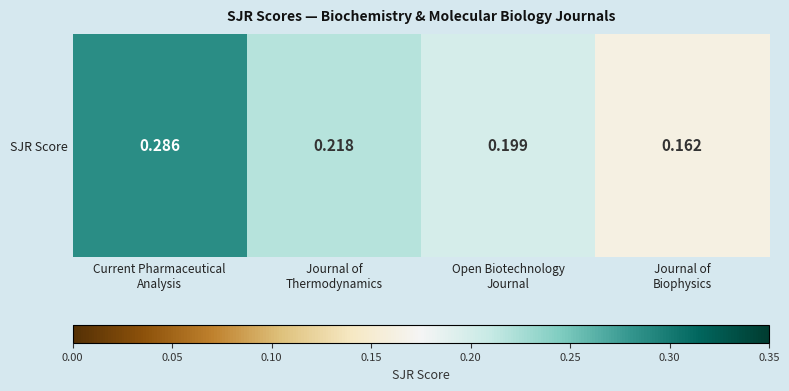

Between Journal of
Thermodynamics and Open Biotechnology
Journal, which is larger?

Journal of
Thermodynamics